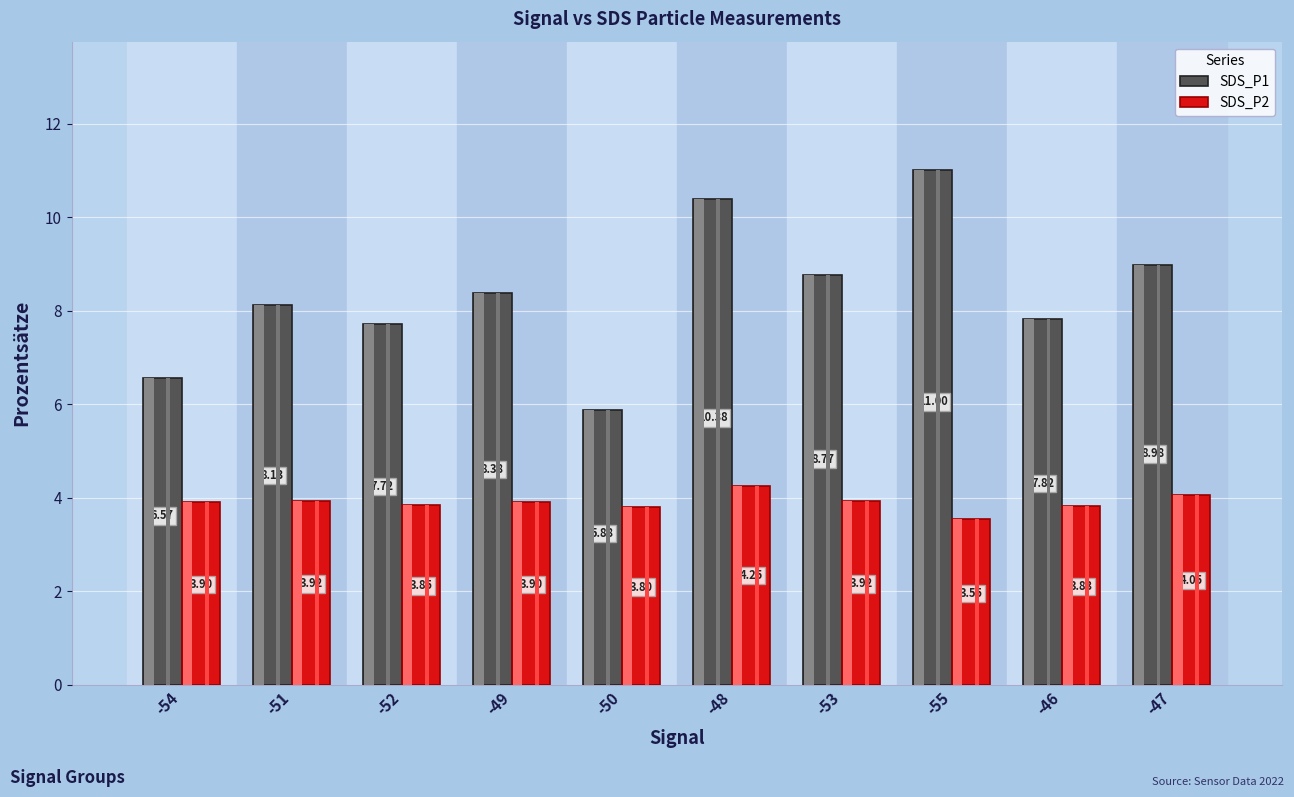

Reading right to left, transcribe all the data shown in this chart.

SDS_P1: 9.0	7.8	11.0	8.8	10.4	5.9	8.4	7.7	8.1	6.6
SDS_P2: 4.0	3.8	3.5	3.9	4.2	3.8	3.9	3.9	3.9	3.9